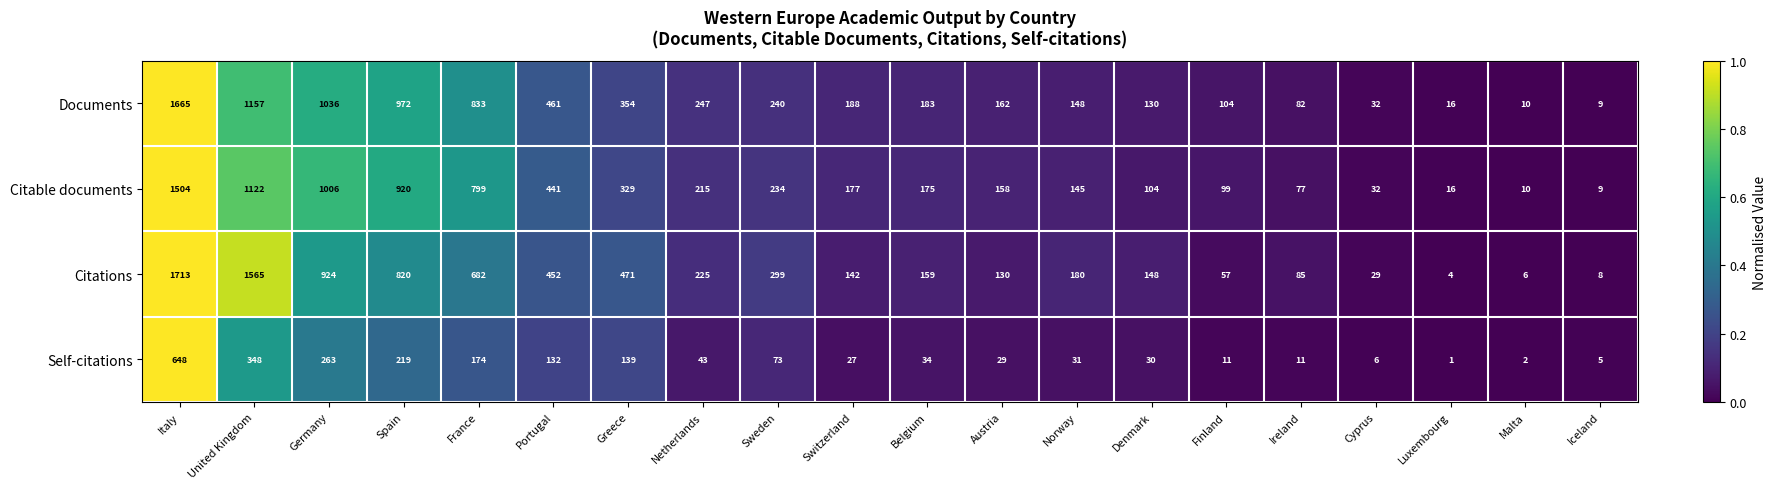

What is the sum of all Self-citations values?

2226